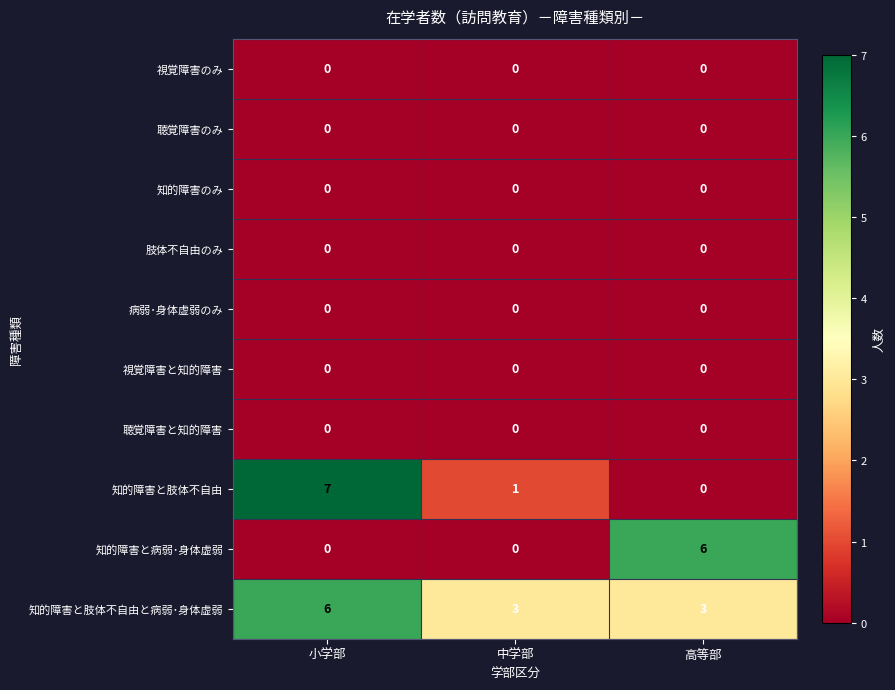

What is the spread (max minus min) of values at 小学部?

7